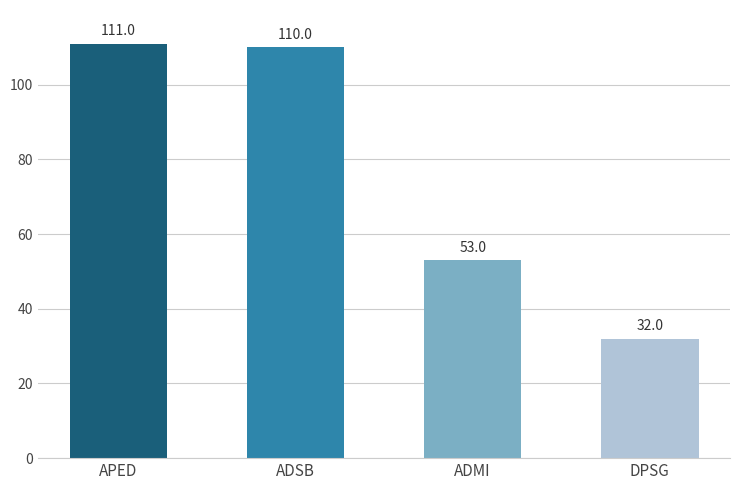

What is the label of the 4th bar from the left?

DPSG